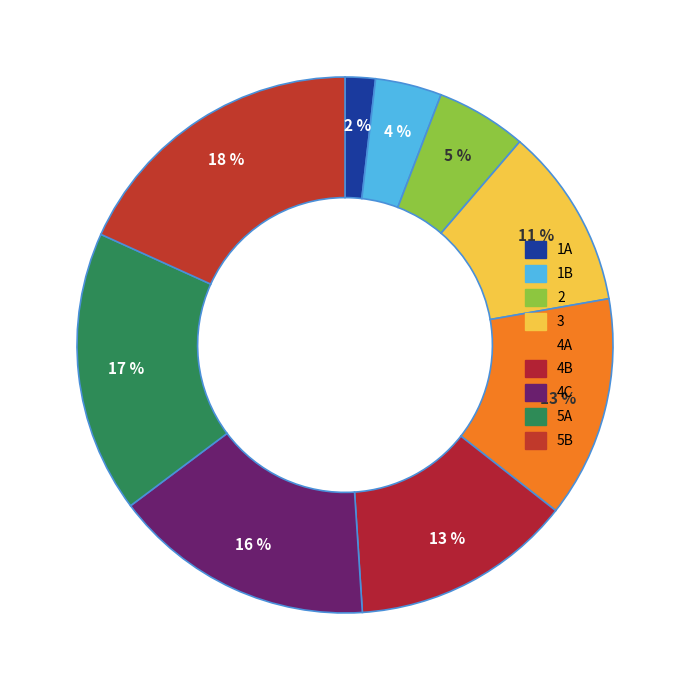

How many segments does this pie chart have?

9